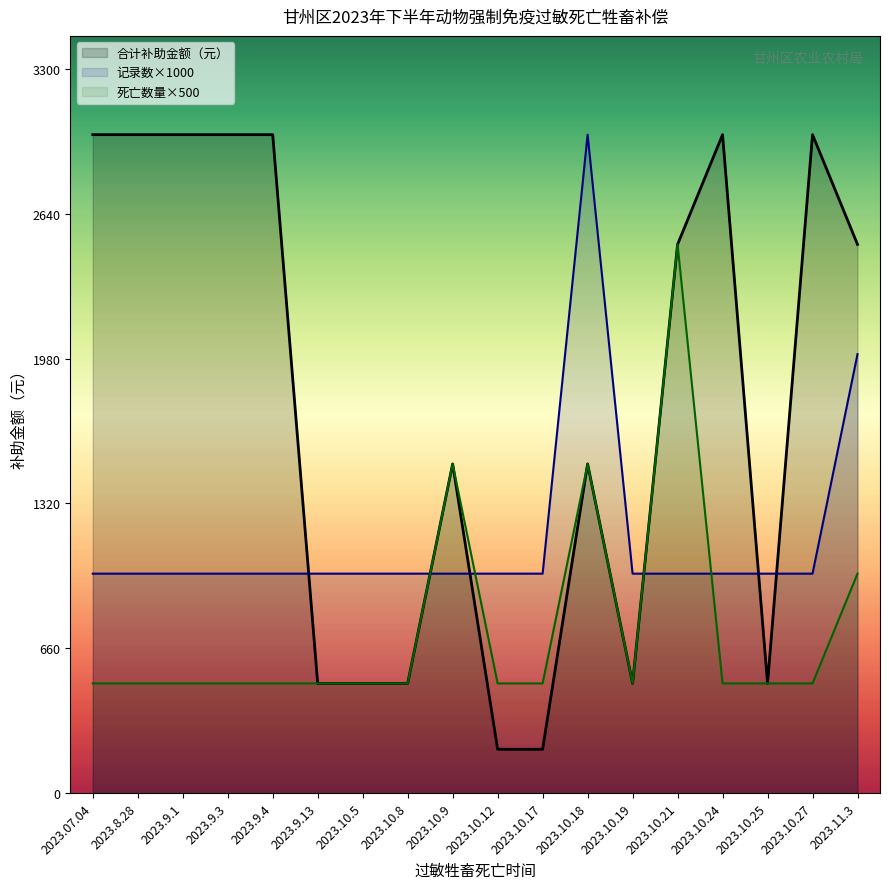

Where is the first local minimum for 合计补助金额（元）?

2023.10.19